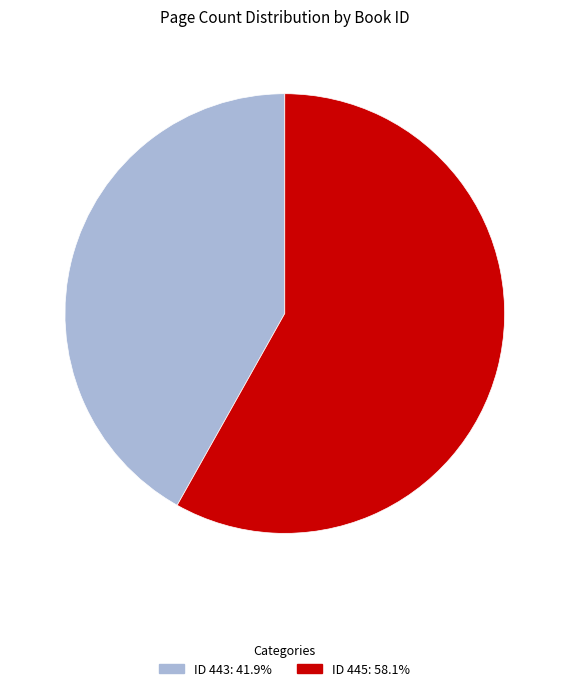

Is there a majority slice in this chart?

Yes